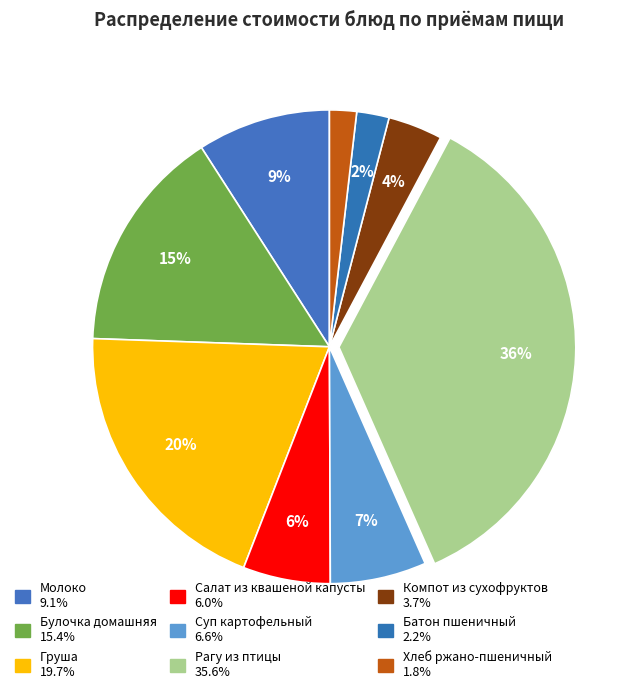

How many segments does this pie chart have?

9